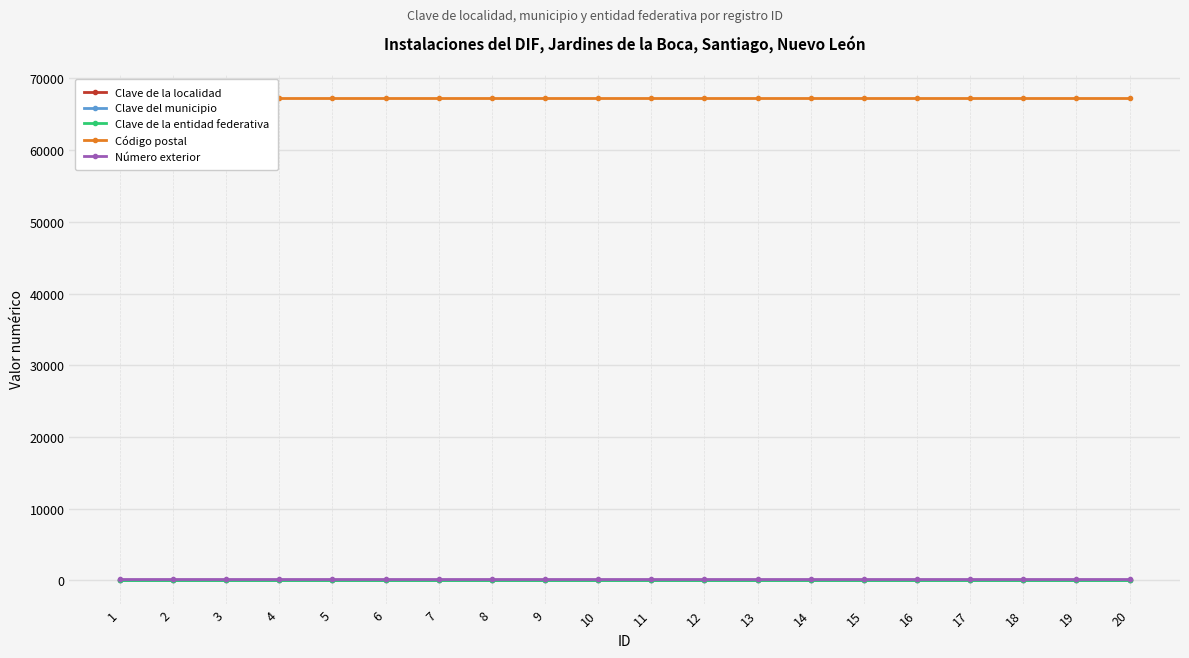

At which label does Clave del municipio reach its minimum?

1